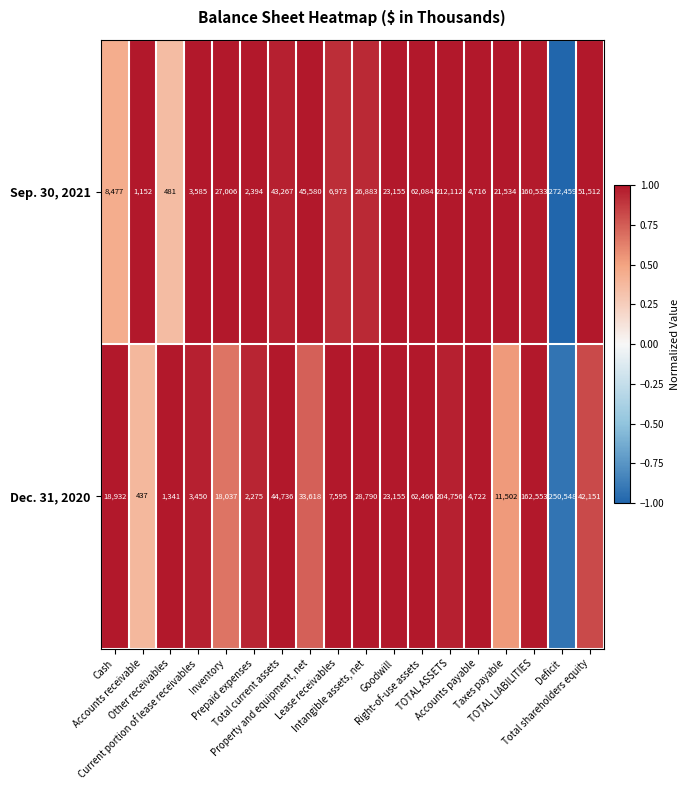

What is the difference between the second highest and second lowest values in the Dec. 31, 2020 series?

162116